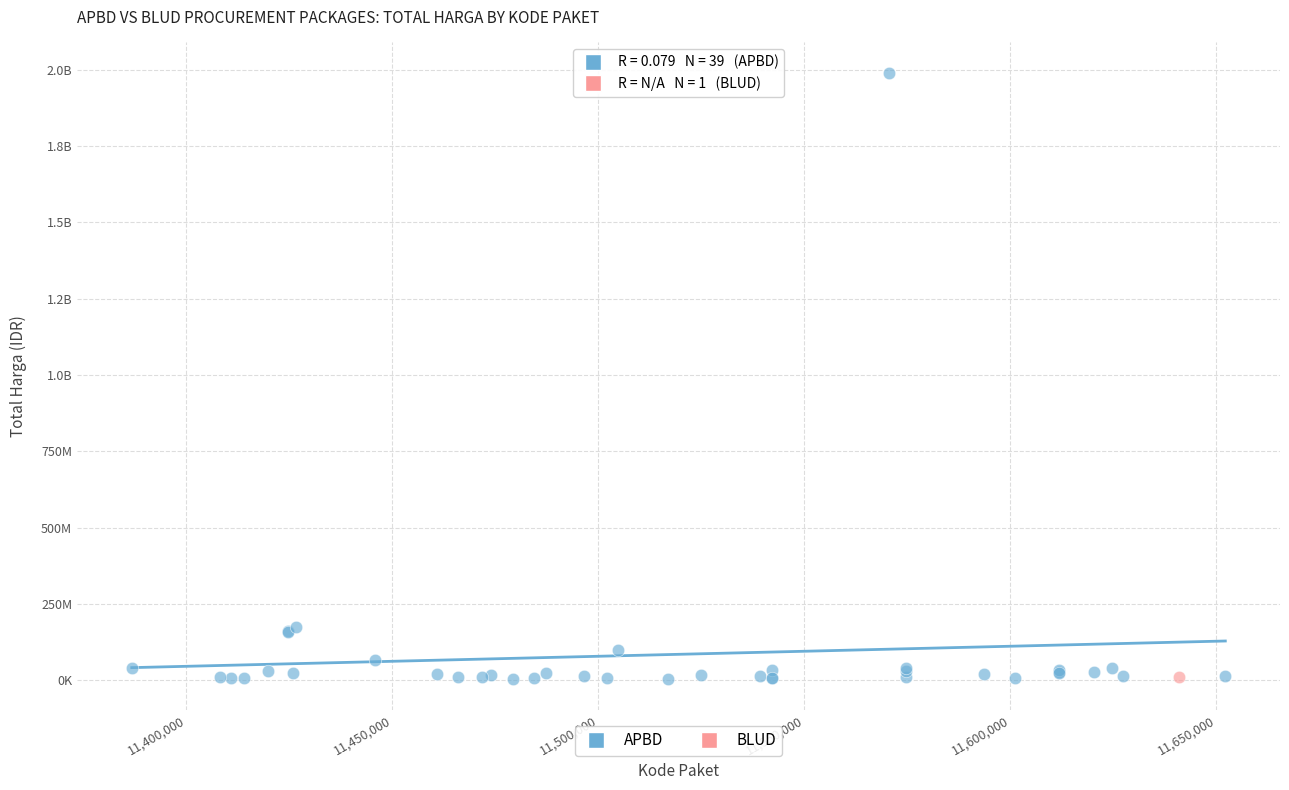

What are all the series names shown in the legend?

APBD, BLUD